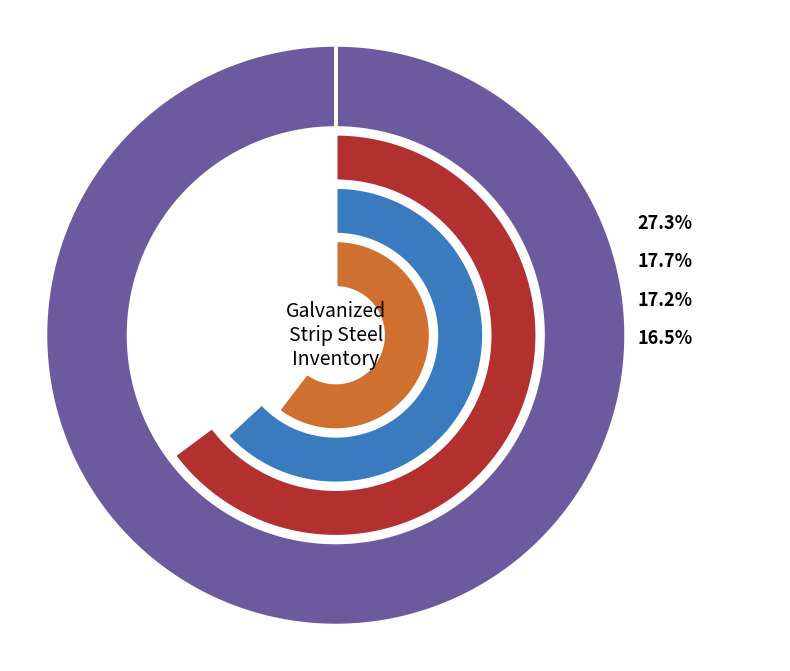

To the nearest percent, what percentage of the pie is 50*50*1.0?

18%